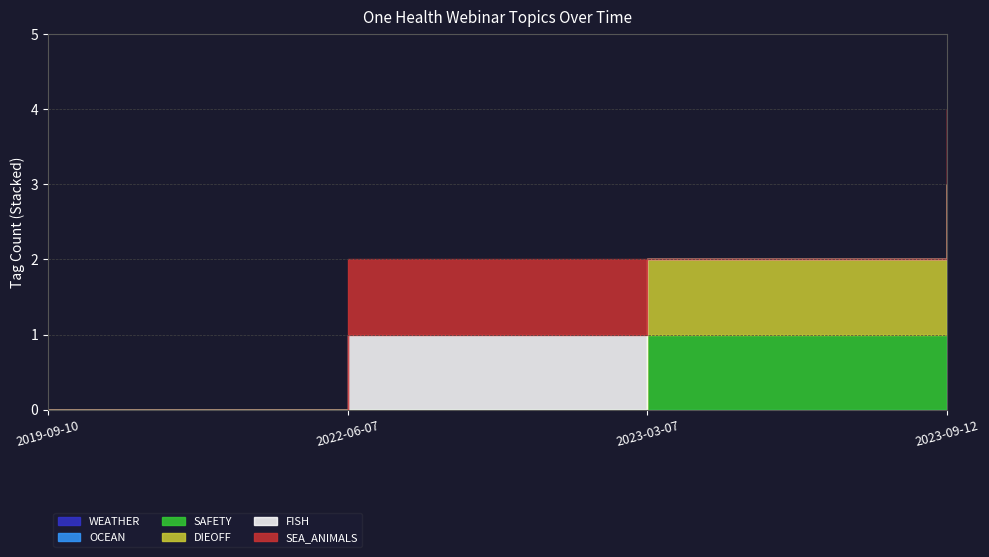

What is the label of the 3rd point from the left?

2023-03-07